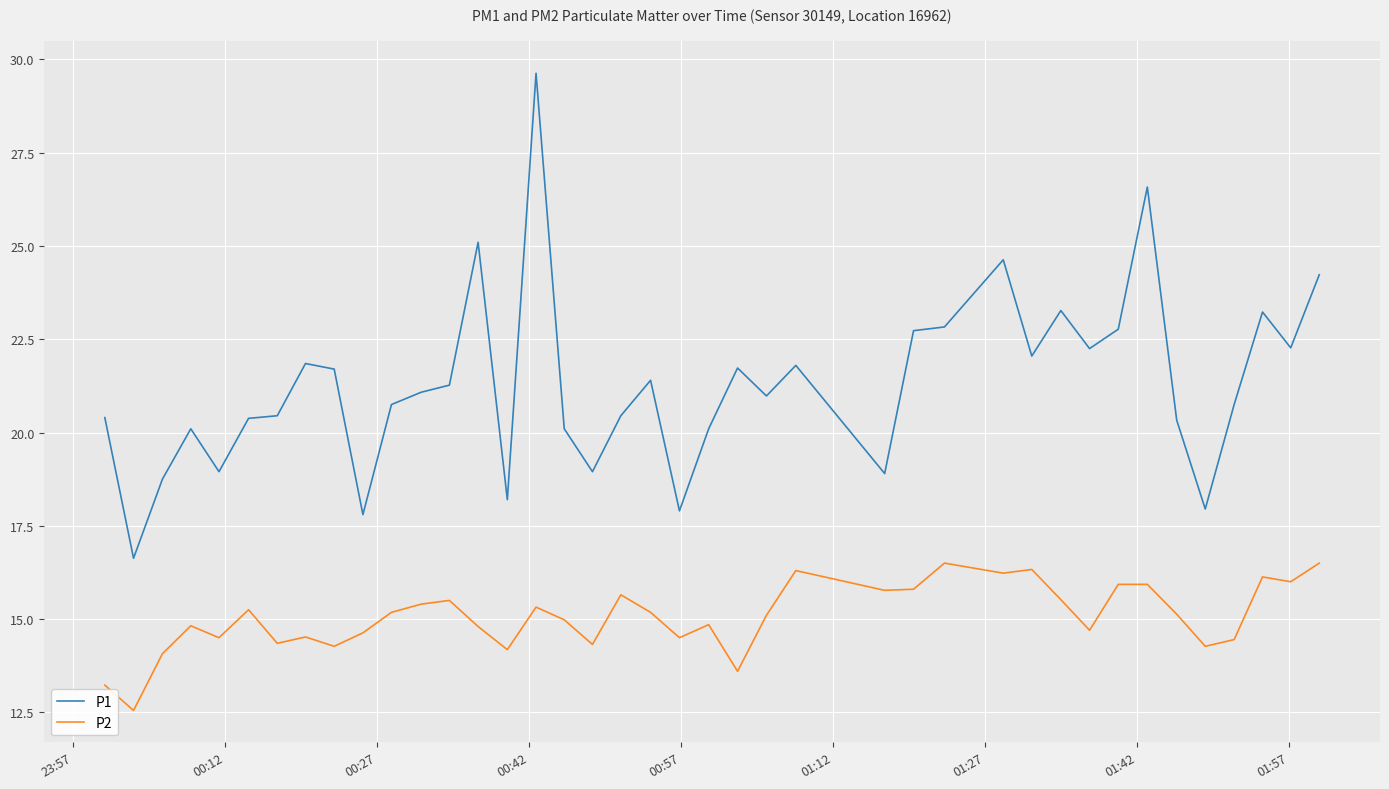

True or false: P1 and P2 intersect in this chart.

False